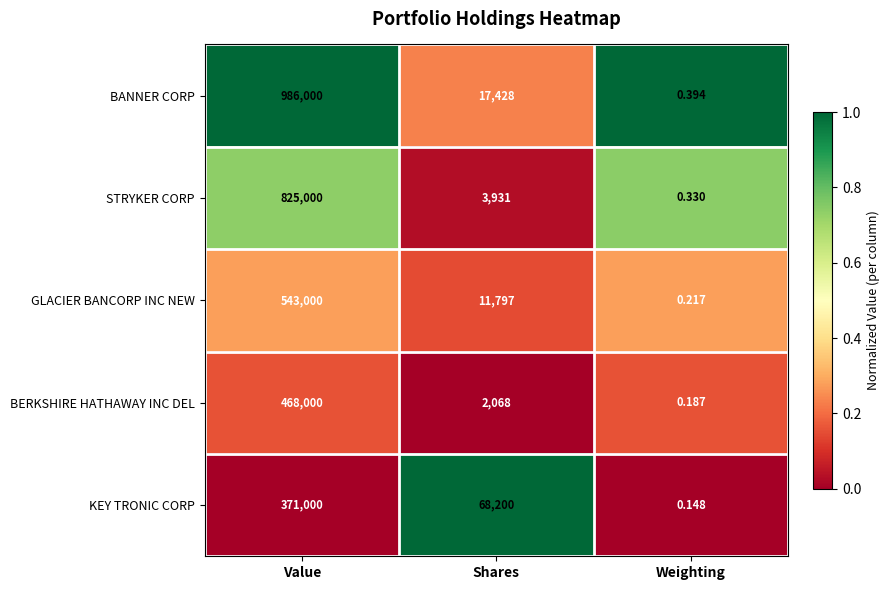

Which label corresponds to the largest value in the chart?

Value